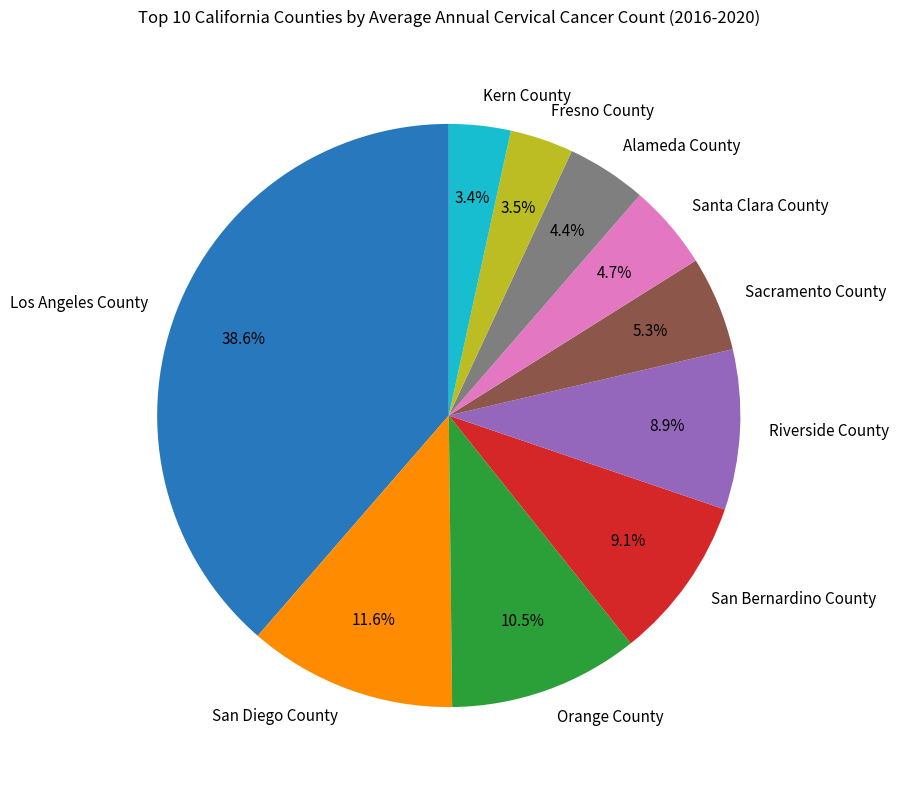

Which has a higher value, Santa Clara County or San Bernardino County?

San Bernardino County